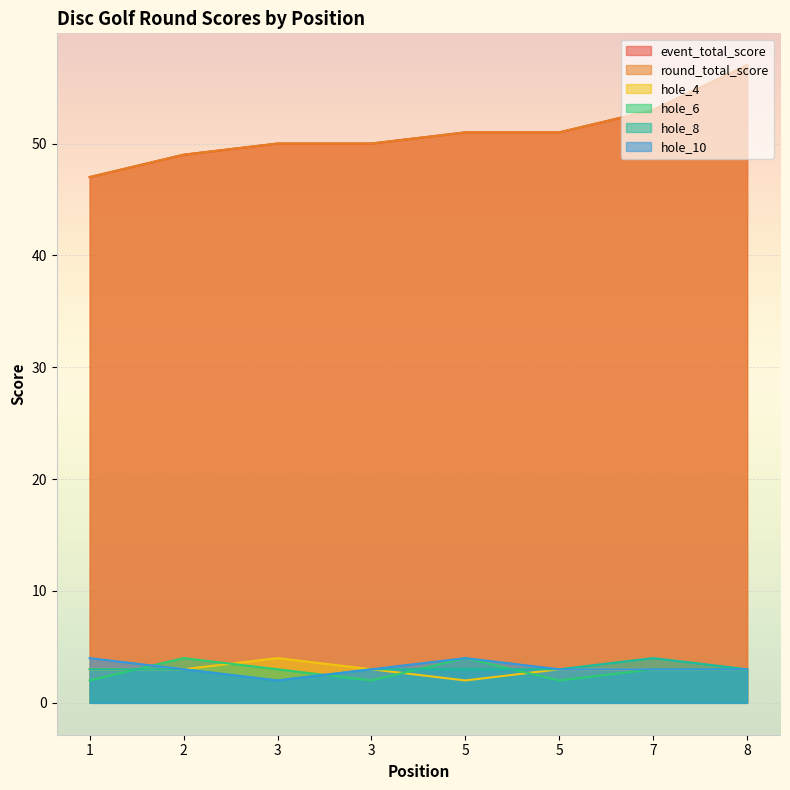

What is the difference between the maximum and minimum values in the event_total_score series?

10